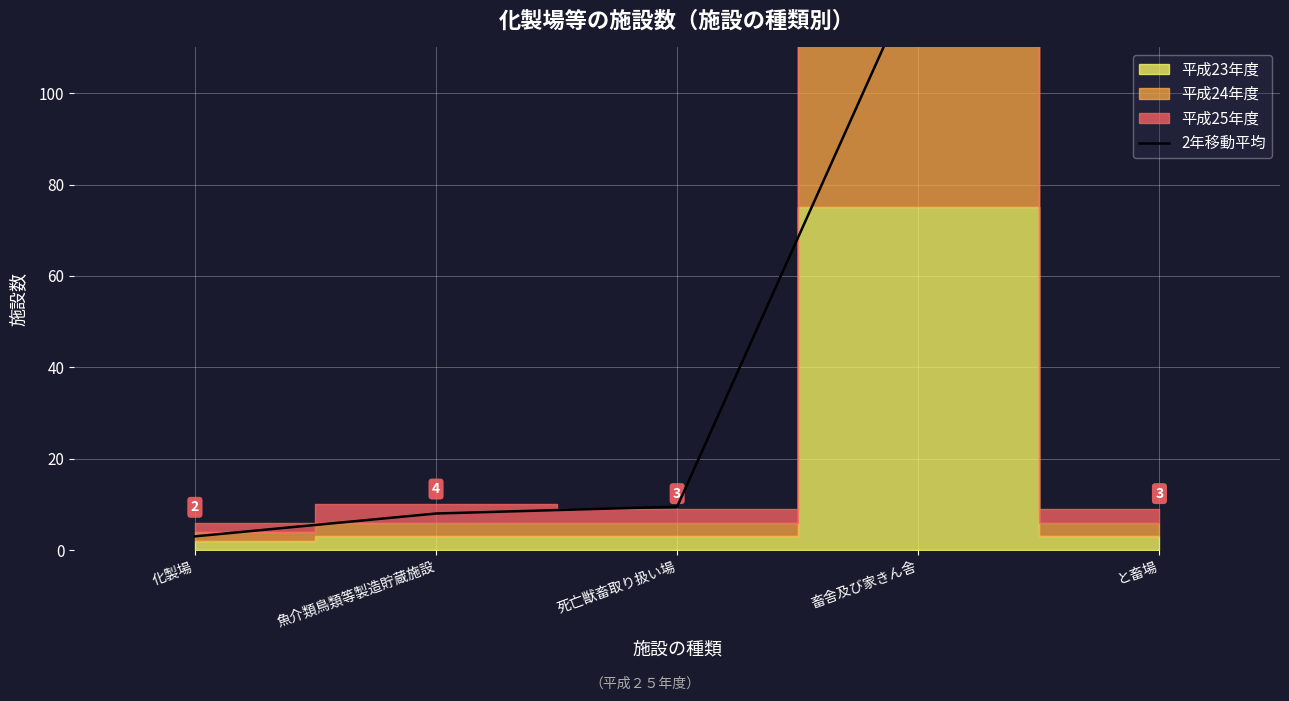

What is the label of the 5th point from the right?

化製場